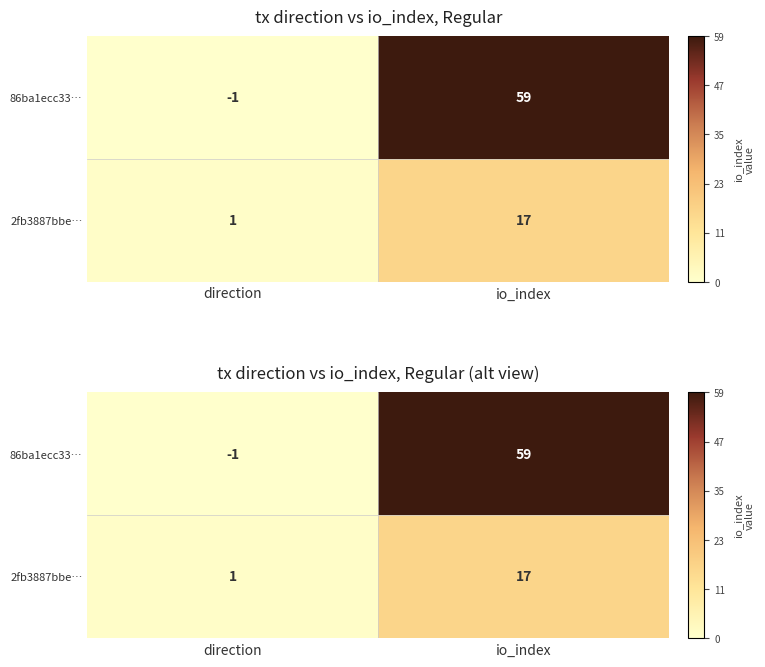

What is the sum of all 2fb3887bbe… values?

18